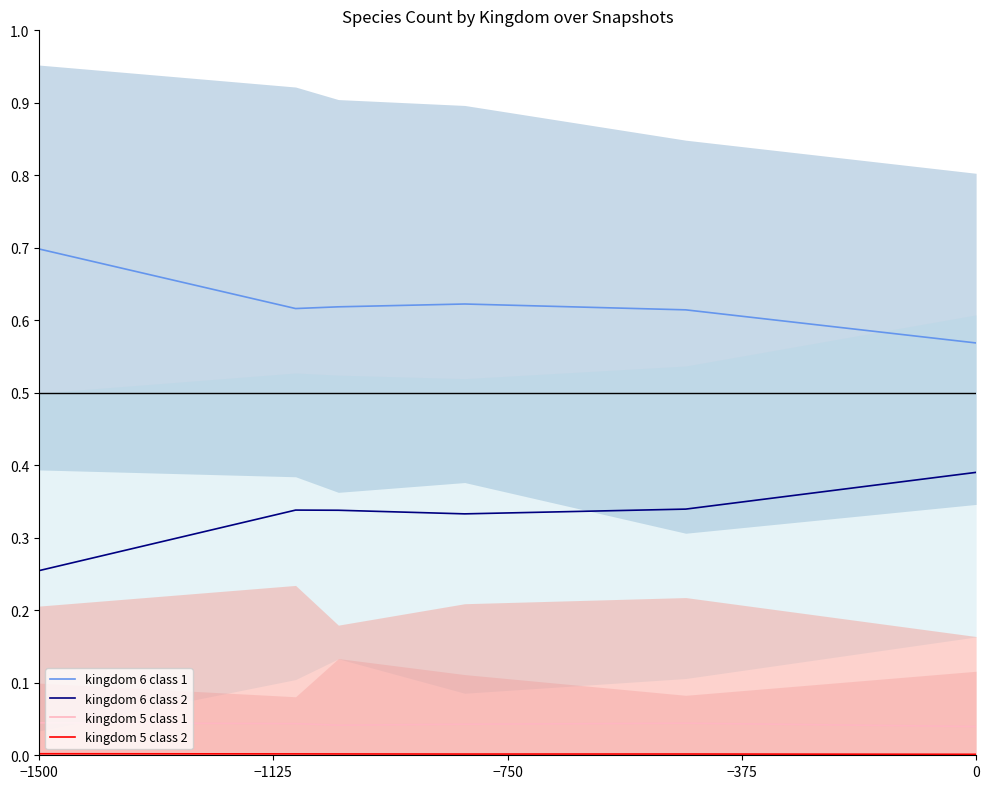

Reading left to right, transcribe all the data shown in this chart.

kingdom 6 class 1: 0.7	0.6	0.6	0.6	0.6	0.6
kingdom 6 class 2: 0.3	0.3	0.3	0.3	0.3	0.4
kingdom 5 class 1: 0.0	0.0	0.0	0.0	0.0	0.0
kingdom 5 class 2: 0.0	0.0	0.0	0.0	0.0	0.0